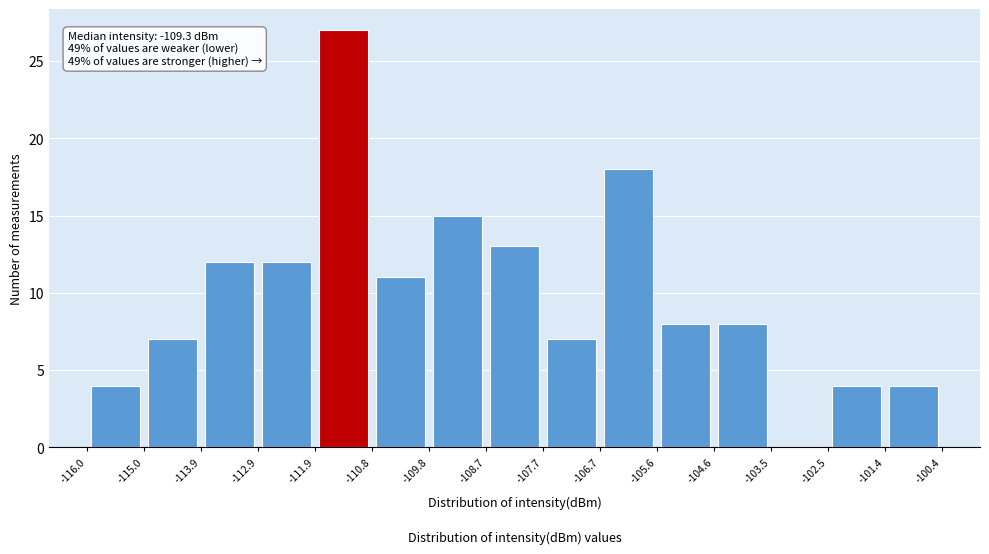

Which range on the x-axis has the tallest bar?

-111.9 to -110.8